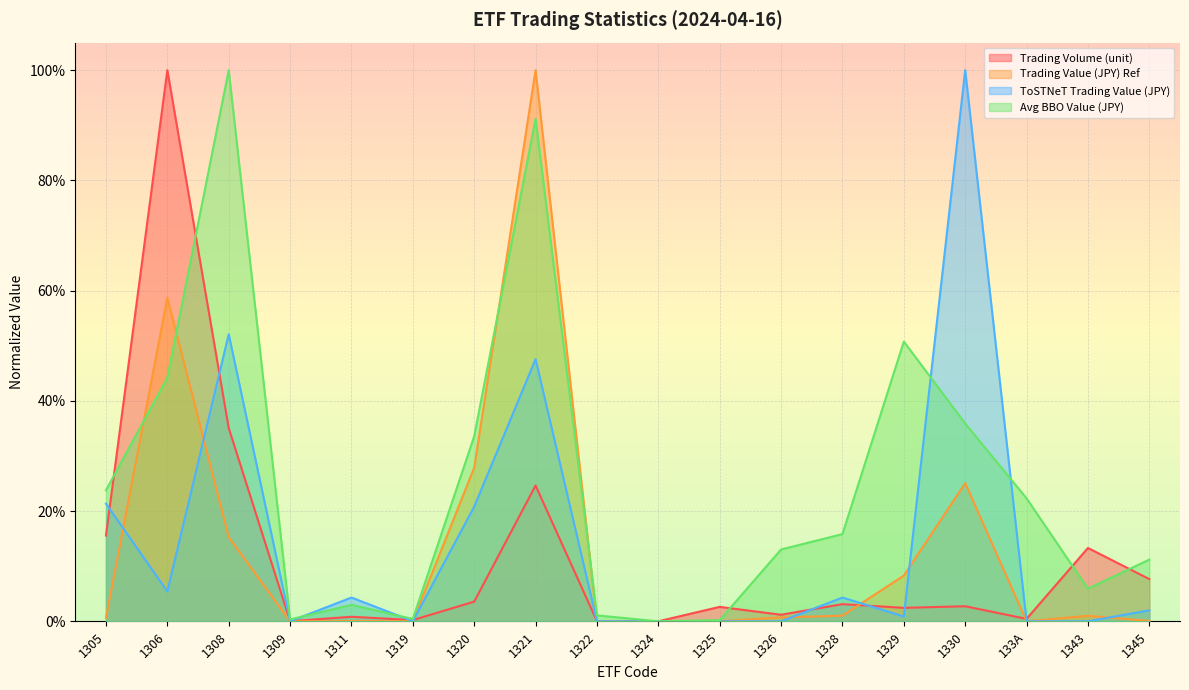

What is the label of the 14th point from the right?

1311